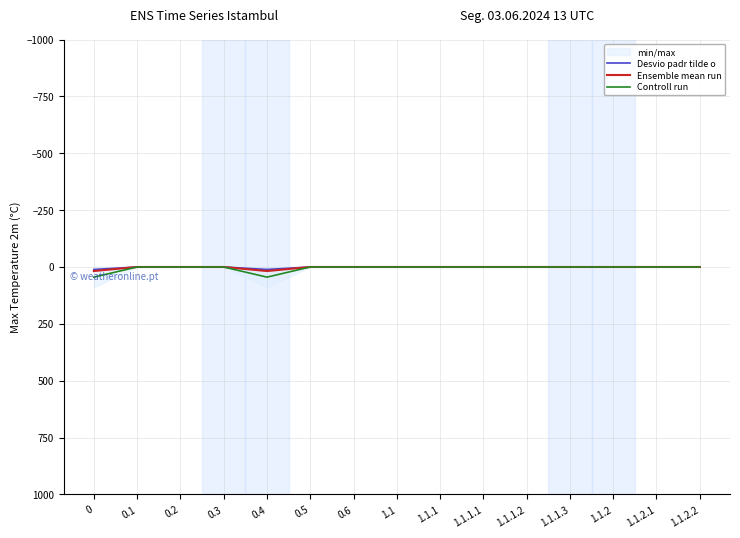

What is the average value of the Controll run series?

5.9